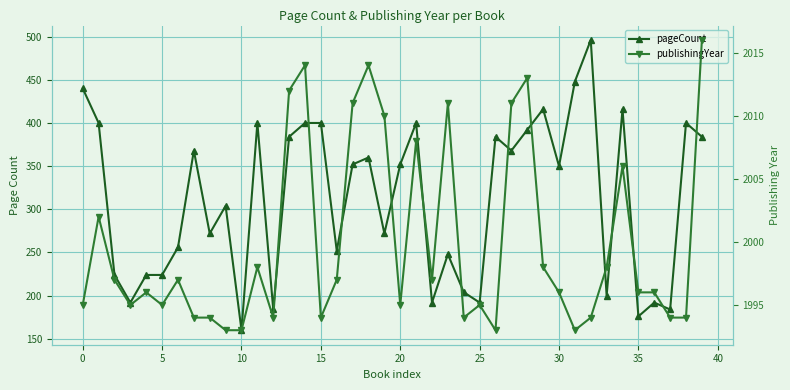

Which has a higher value, 32 or 31?

32